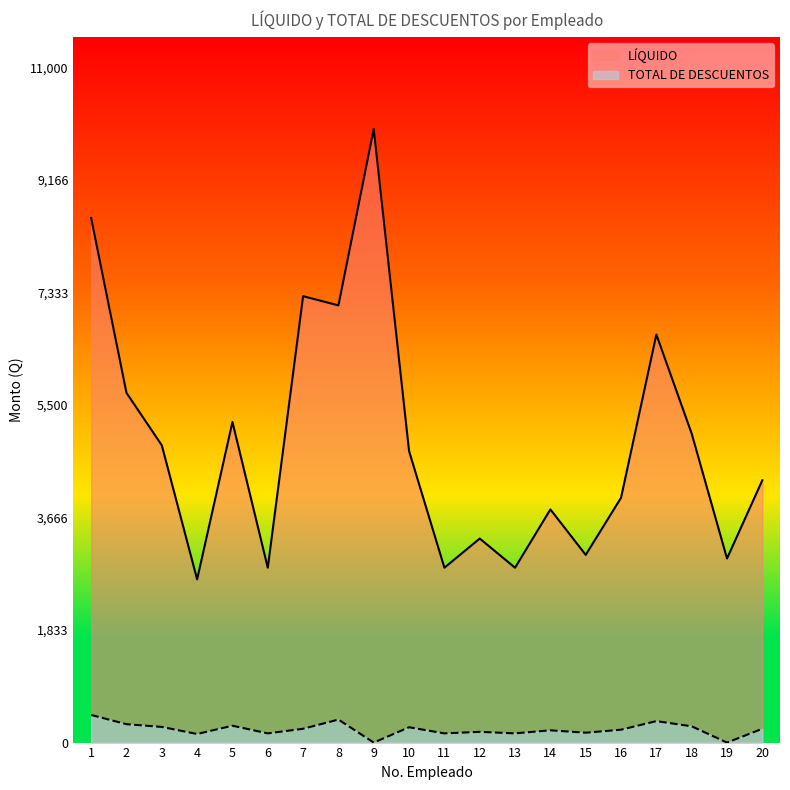

Between 1 and 14, which series saw the biggest shift?

LÍQUIDO